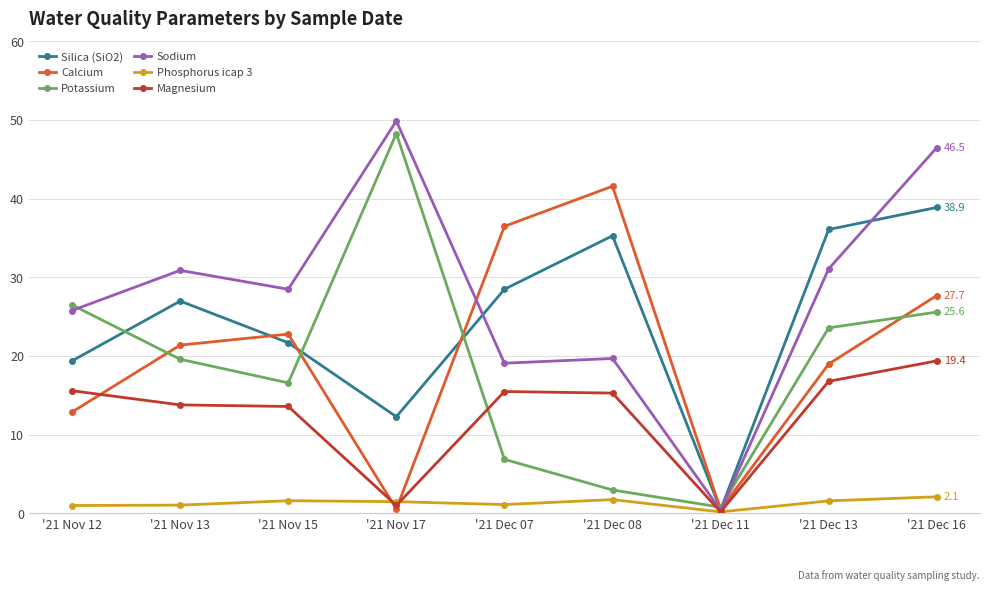

True or false: Magnesium has more than 2 interior local peaks.

False